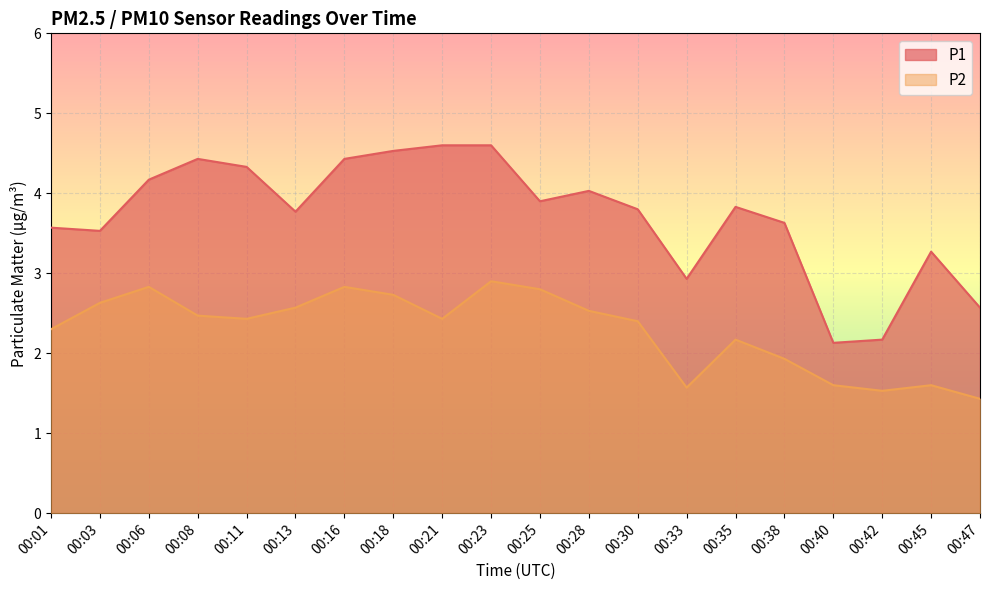

Reading left to right, what are all the values shown in this chart?

P1: 3.6	3.5	4.2	4.4	4.3	3.8	4.4	4.5	4.6	4.6	3.9	4.0	3.8	2.9	3.8	3.6	2.1	2.2	3.3	2.6
P2: 2.3	2.6	2.8	2.5	2.4	2.6	2.8	2.7	2.4	2.9	2.8	2.5	2.4	1.6	2.2	1.9	1.6	1.5	1.6	1.4